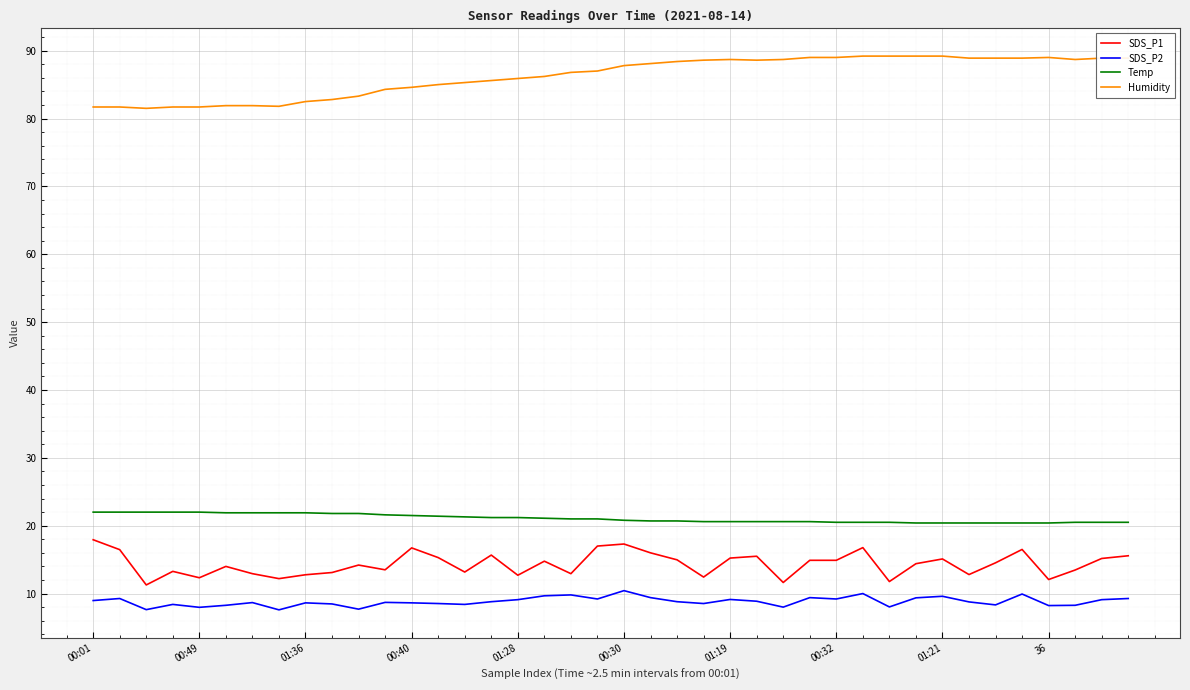

What is the difference between the maximum and minimum values in the Humidity series?

7.7